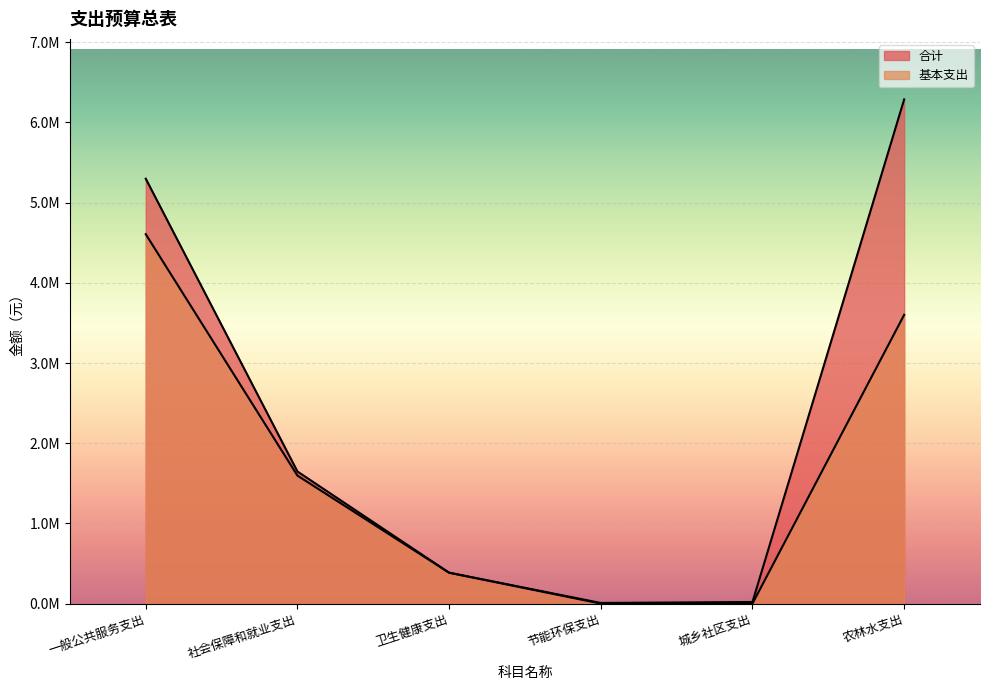

Rank the categories by 合计 value from highest to lowest.

农林水支出, 一般公共服务支出, 社会保障和就业支出, 卫生健康支出, 城乡社区支出, 节能环保支出